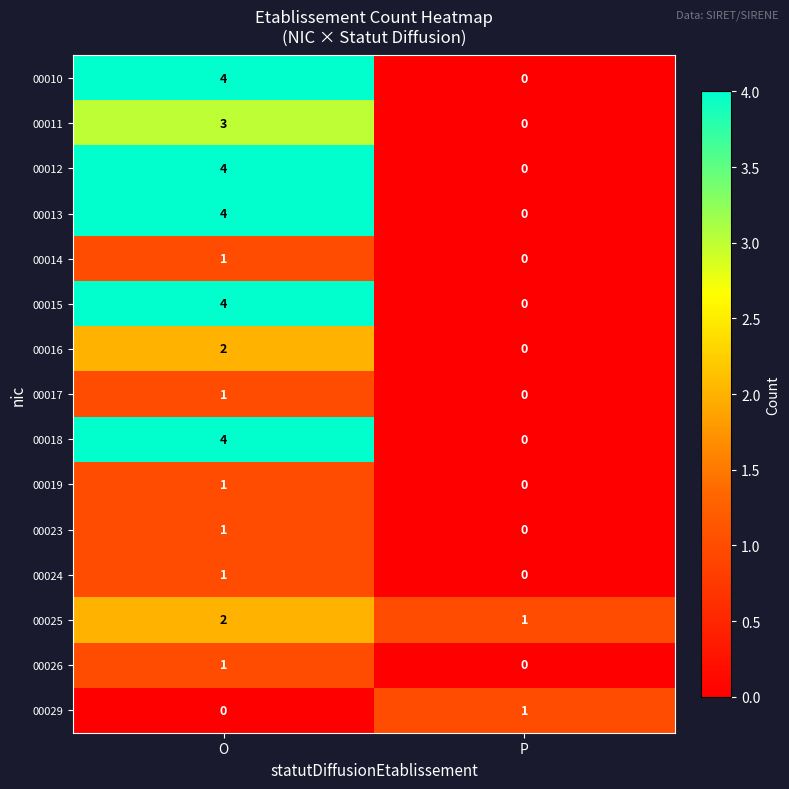

List the labels in order of 00018 value, smallest first.

P, O